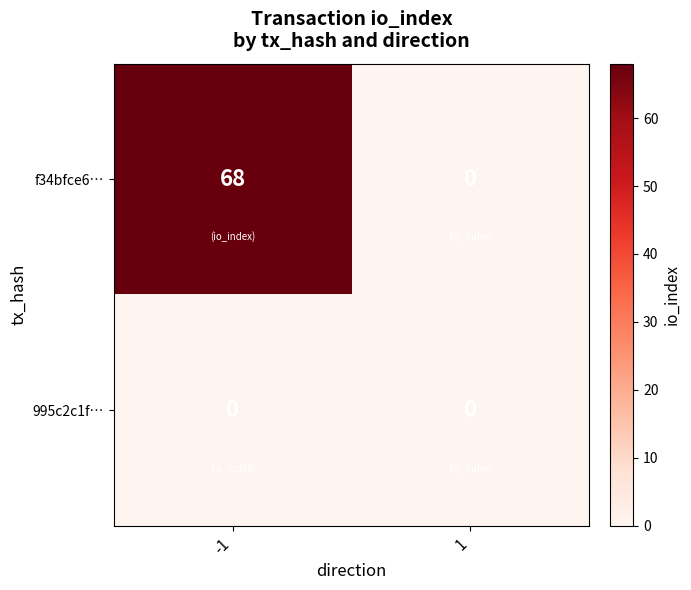

Rank the series by their maximum value, from lowest to highest.

995c2c1f…, f34bfce6…